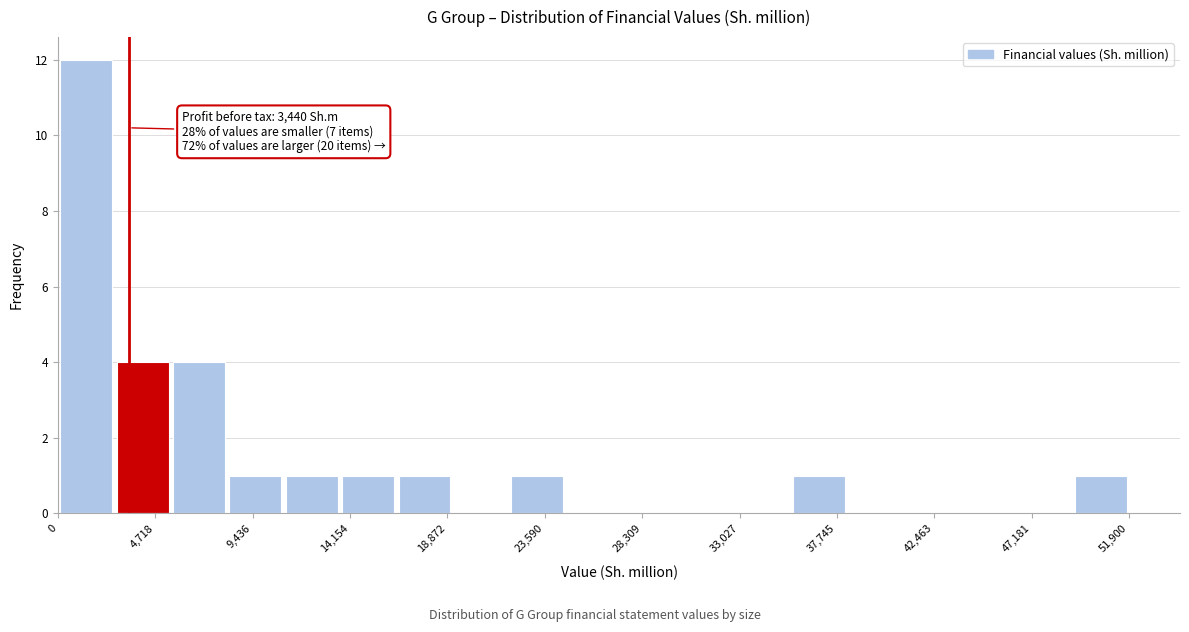

Which range on the x-axis has the tallest bar?

0 to 2500